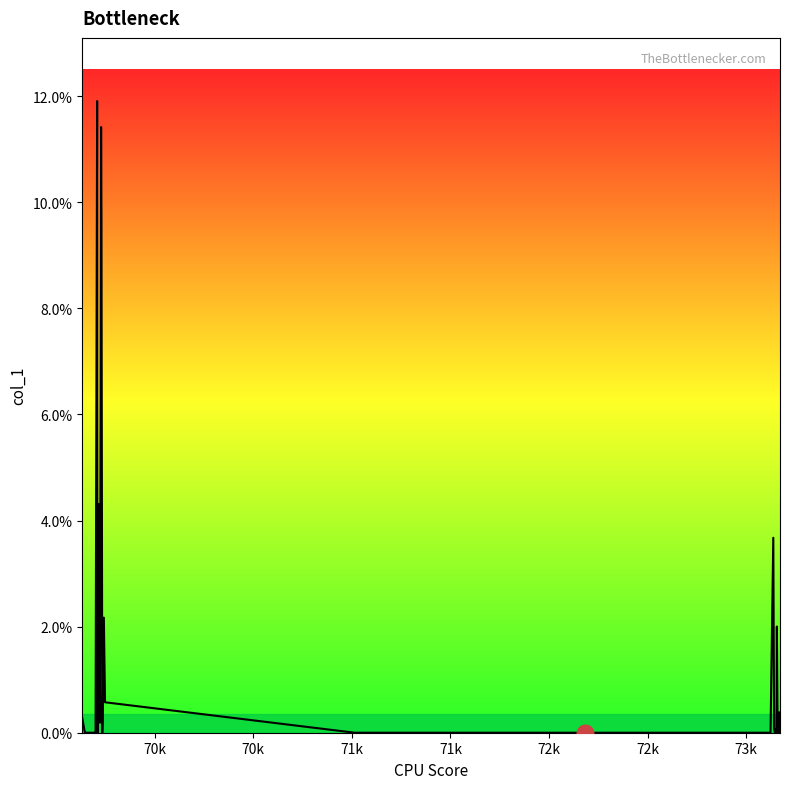

What is the maximum value shown in the chart?

11.9